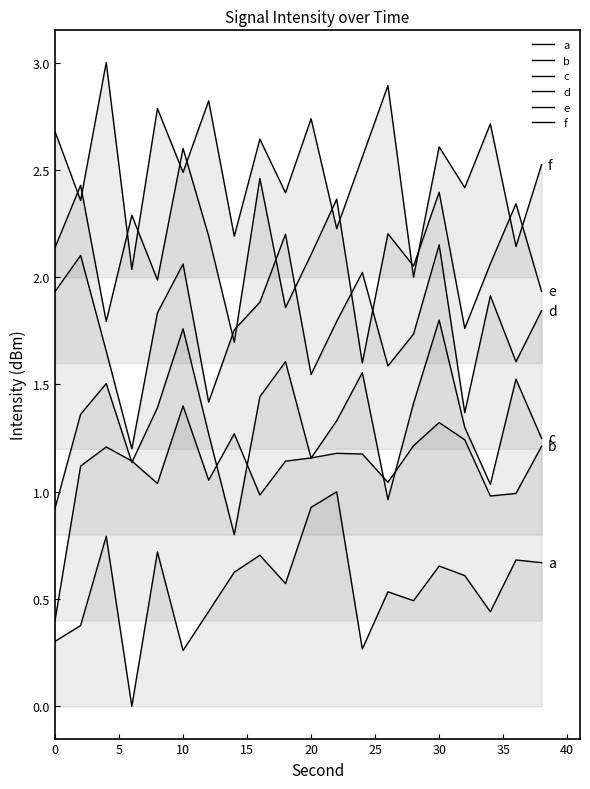

How many lines are shown in the chart?

6